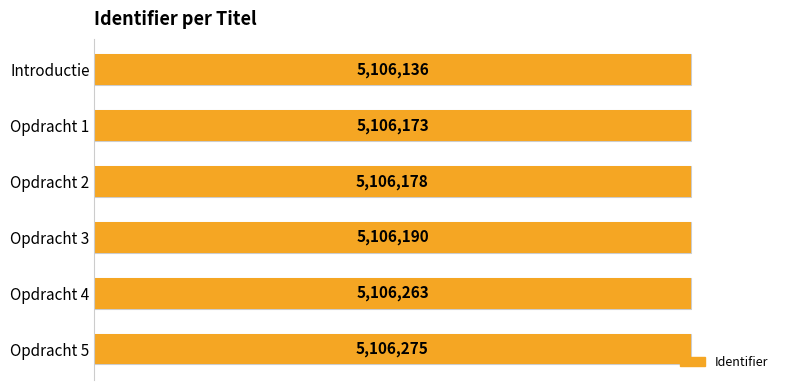

Count the number of data series in this chart.

1